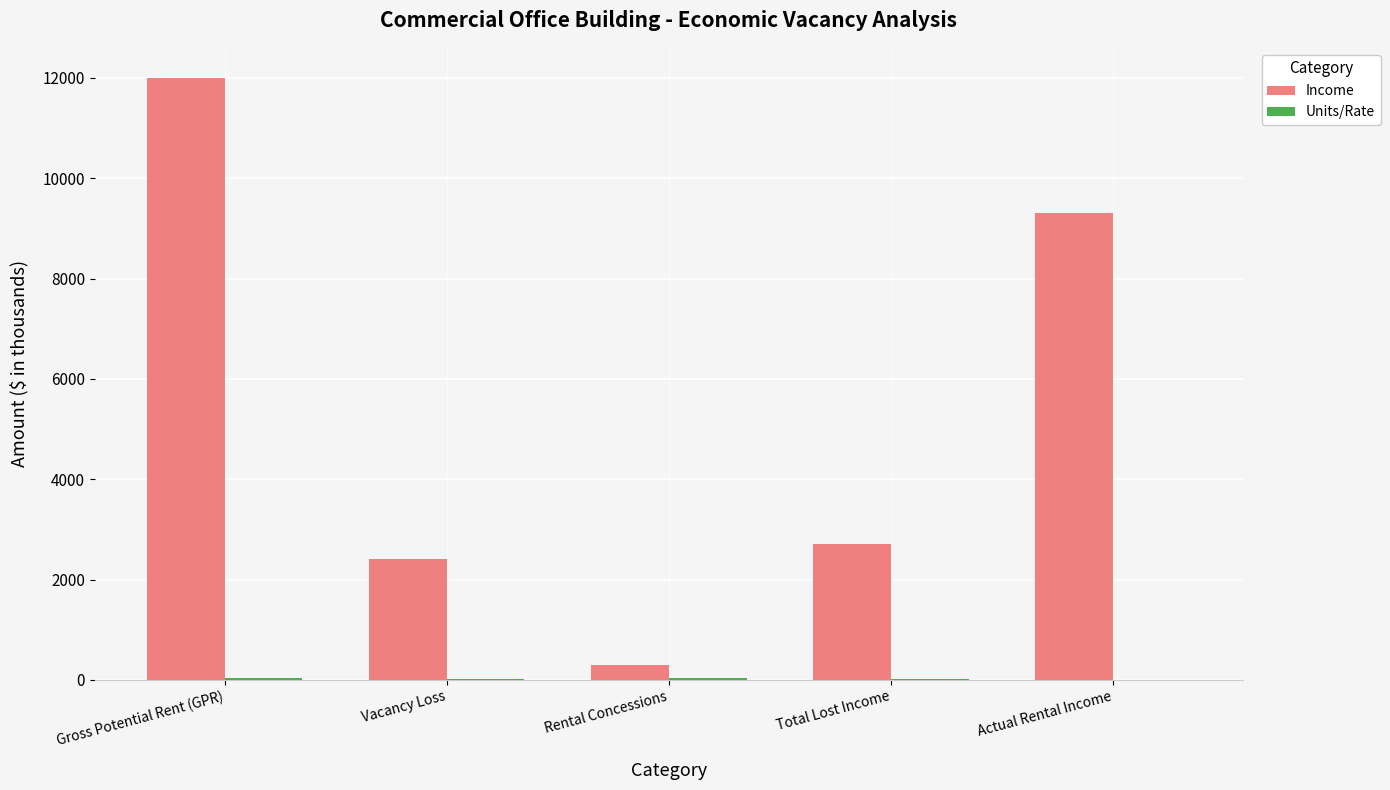

The value of Income at Vacancy Loss is 4188. True or false?

False